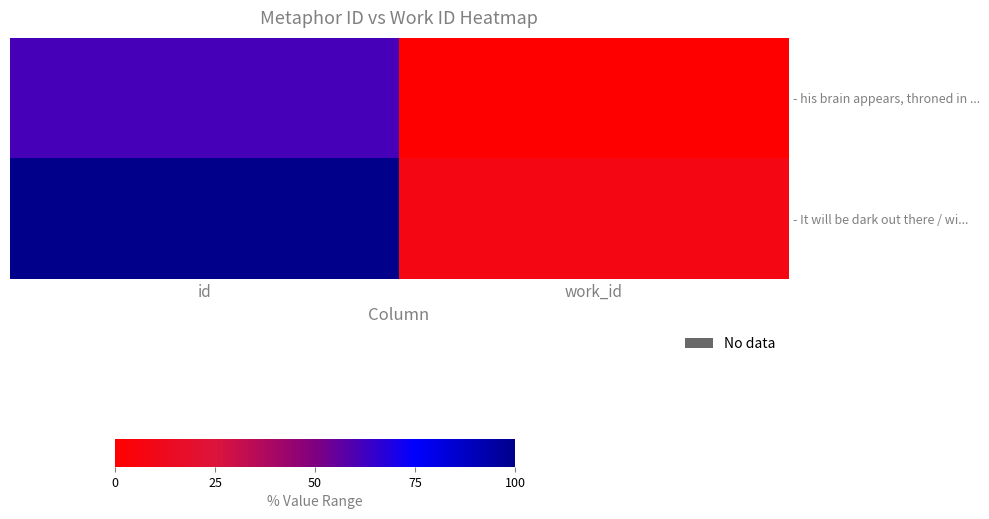

What is the spread (max minus min) of values at work_id?

7.9